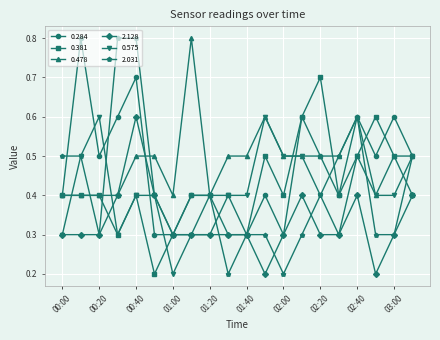

What is the value of the 0.284 point at the 17th from the left?

0.6